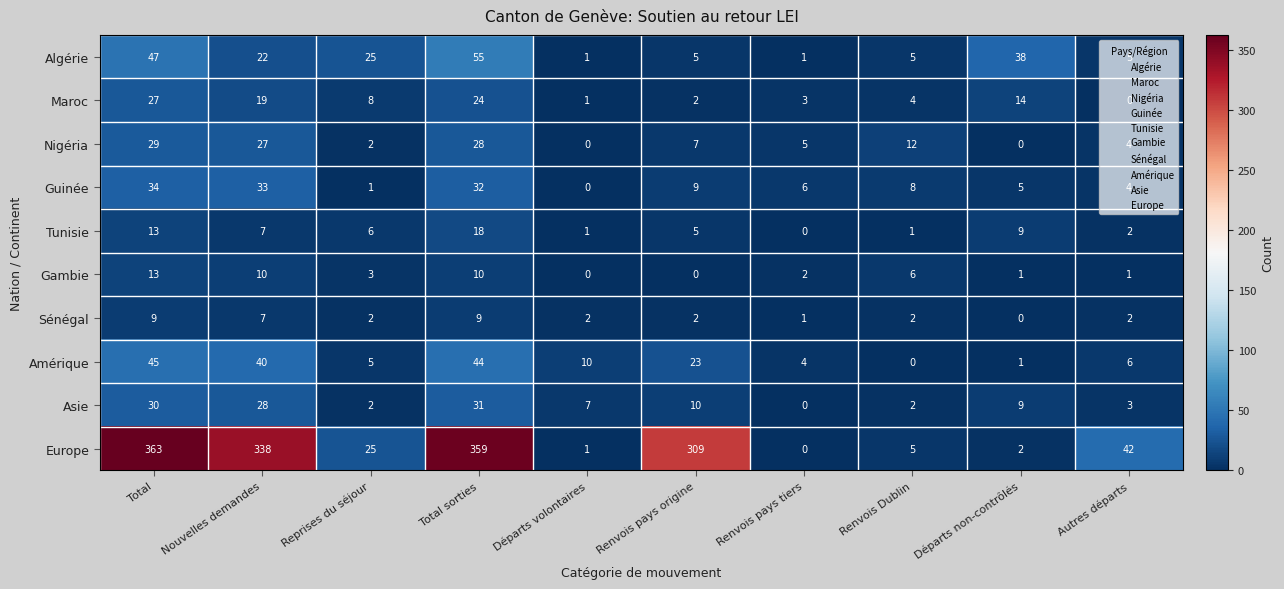

True or false: Maroc has a value of 35 at Total sorties.

False